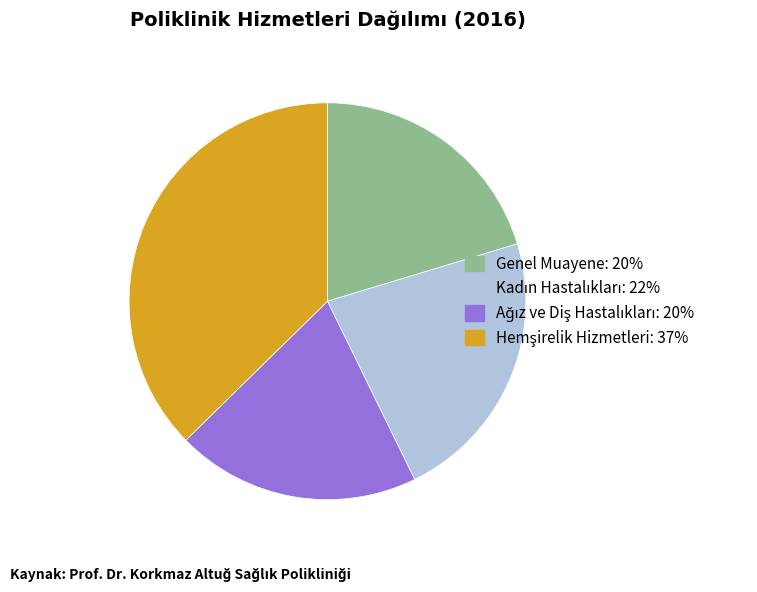

Is it true that Genel Muayene is 20% of the pie?

True